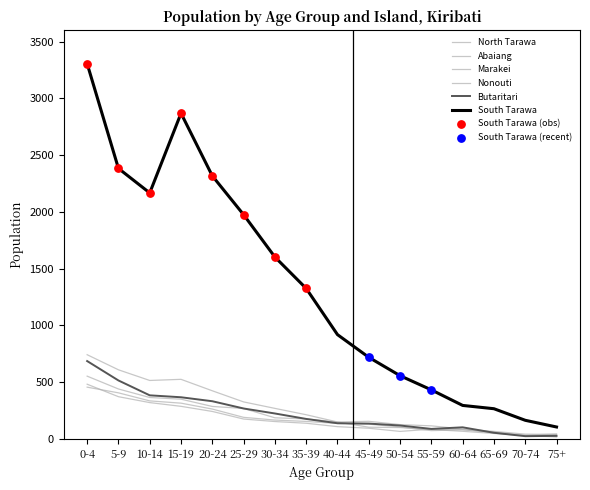

At how many categories does at least one series exceed 377?

12